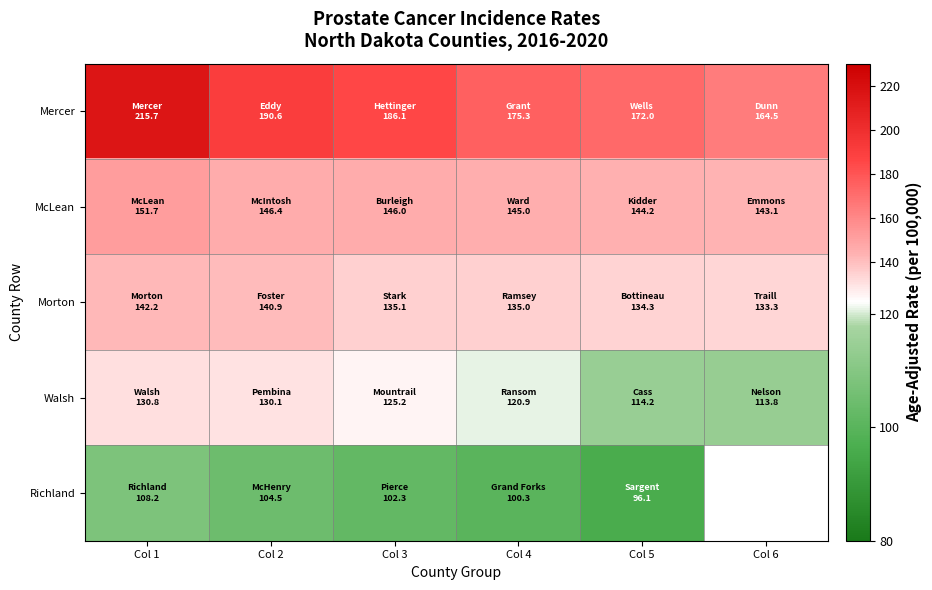

What is the sum of all Morton values?

820.8